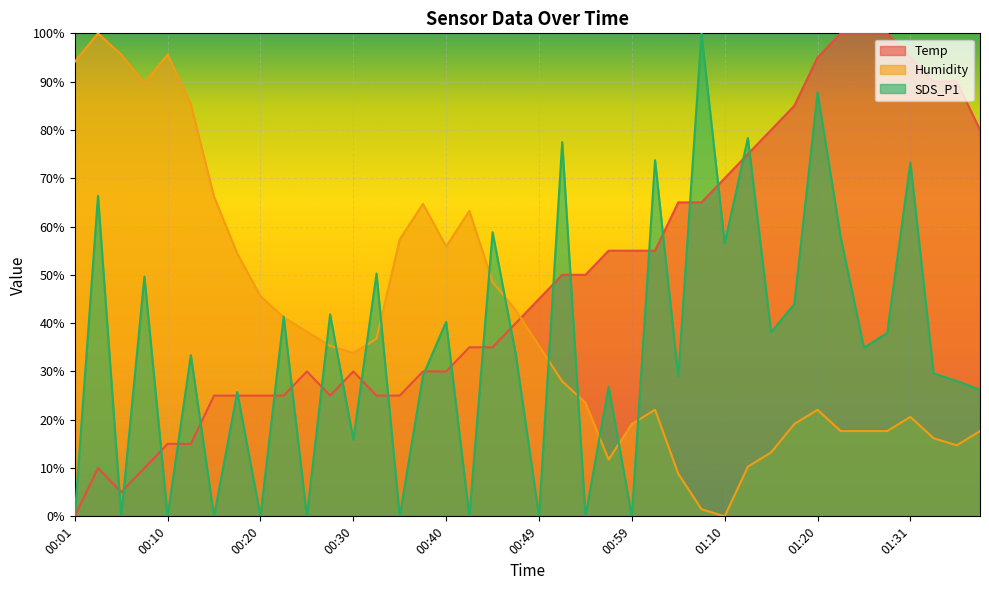

What is the sum of all Humidity values?

1580.9